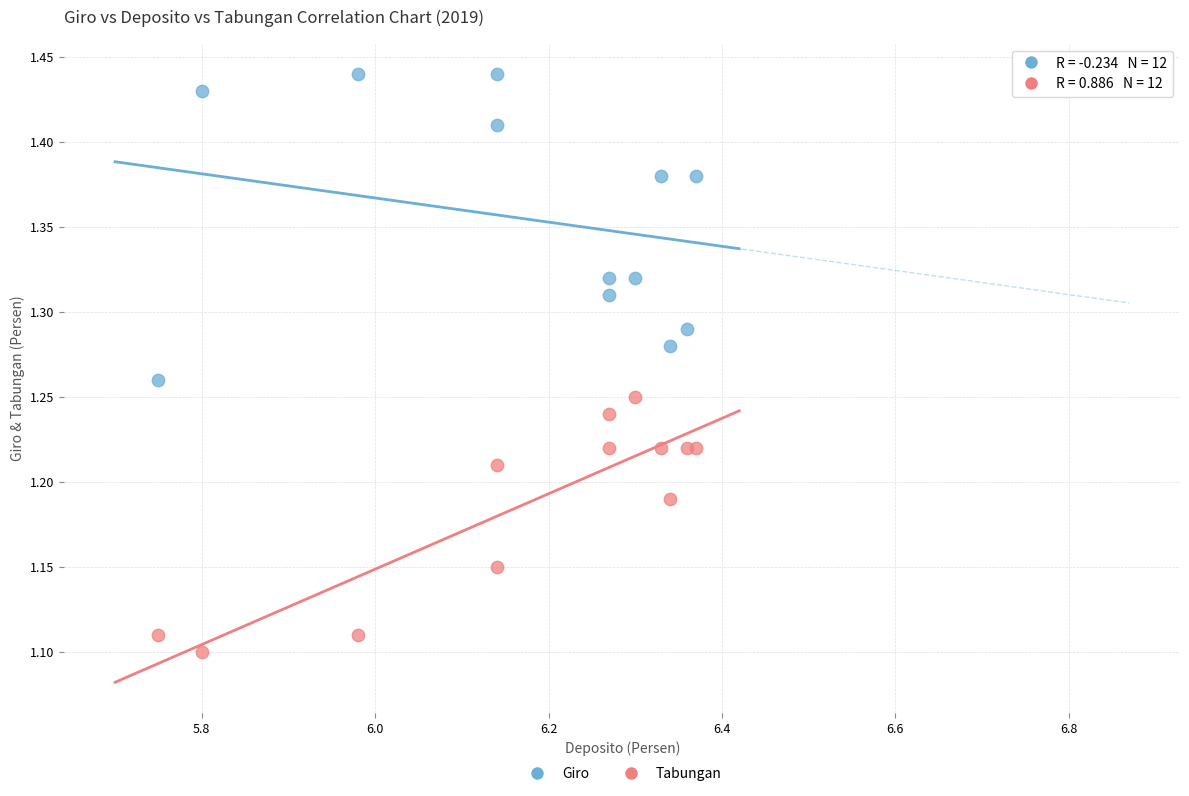

Which series has the widest spread of Y values?

Giro